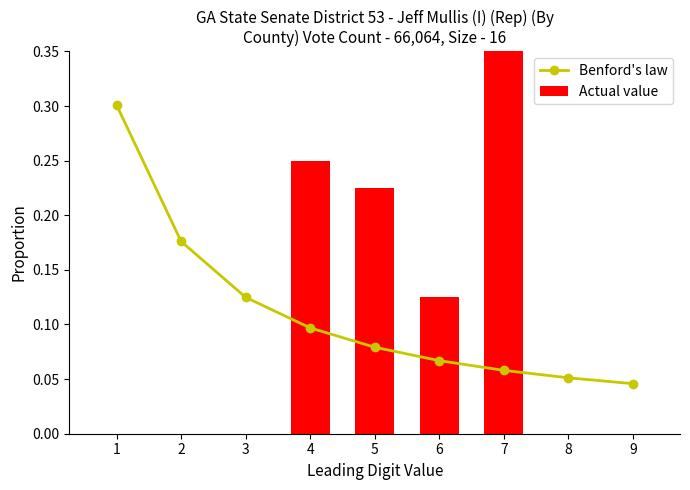

How many Actual value values are between 0 and 1?

9